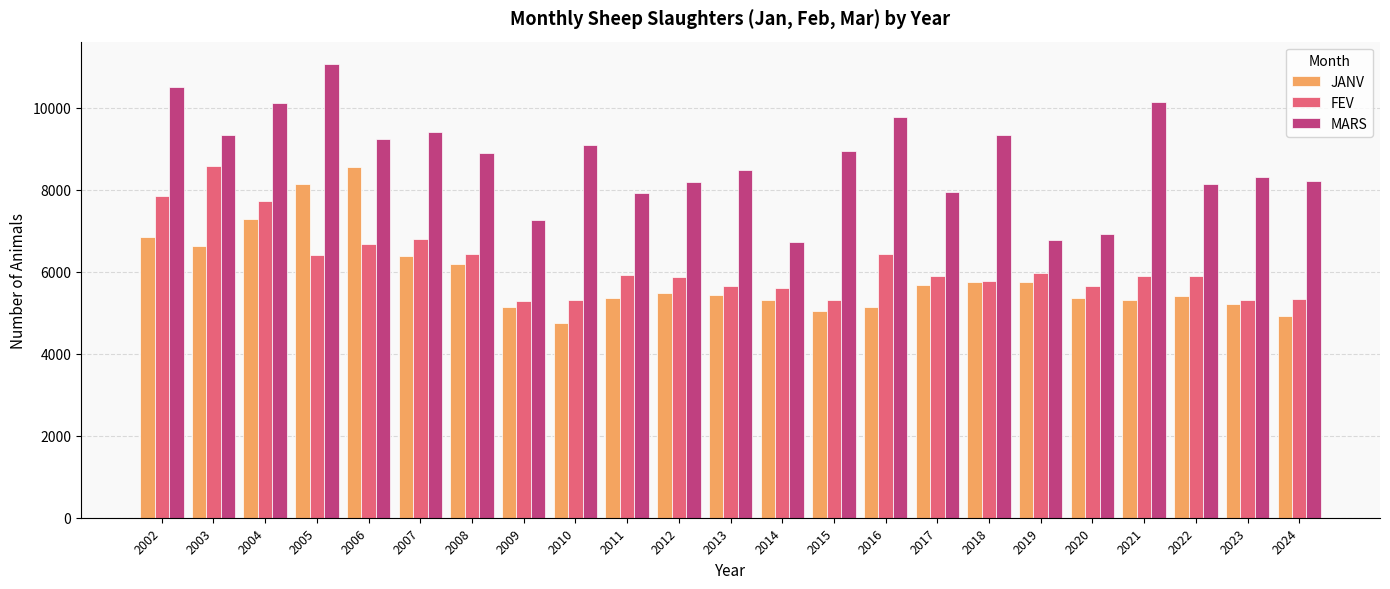

The MARS series shows 9778.0 at 2016. True or false?

True